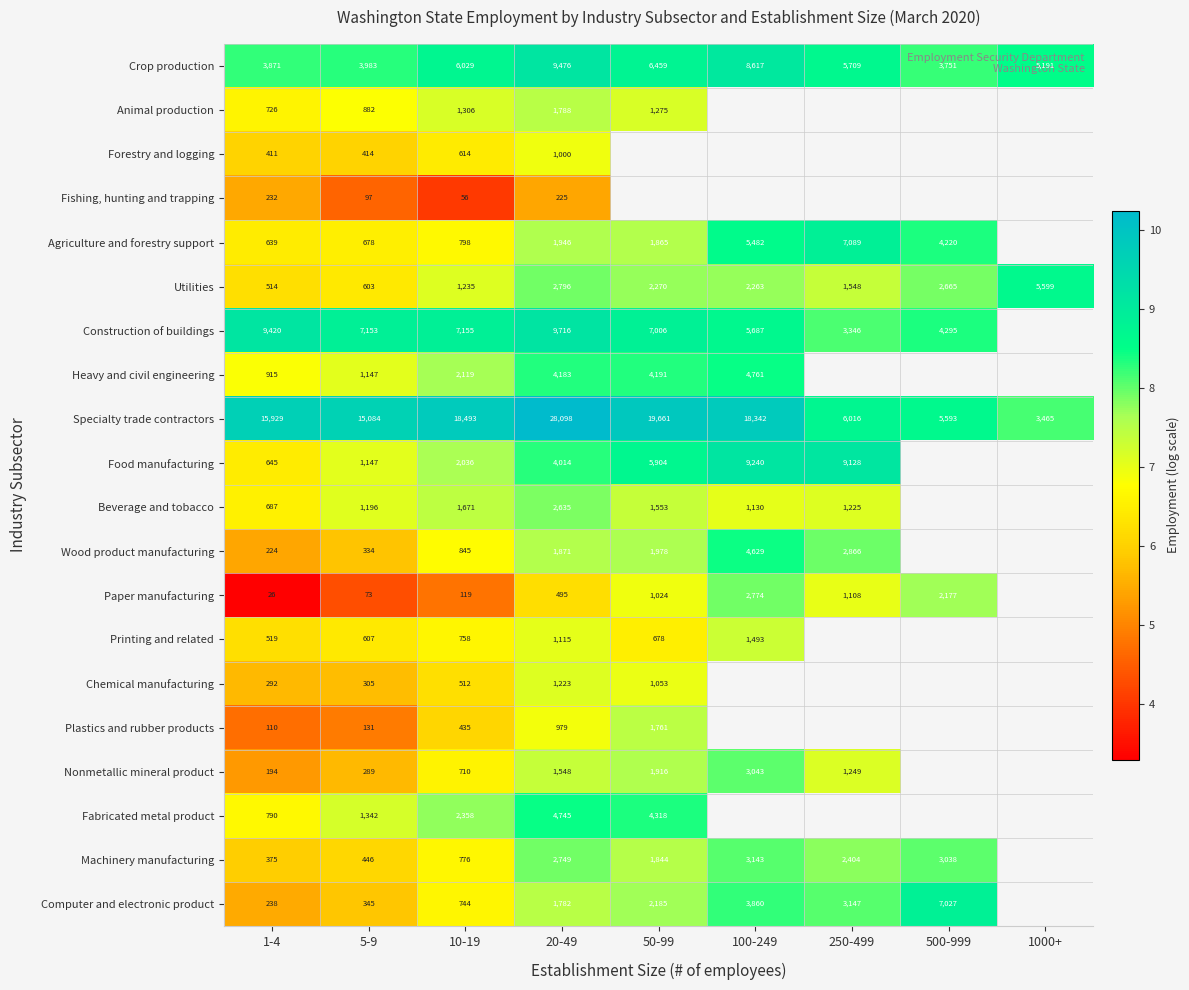

Between 250-499 and 500-999, which is larger?

250-499